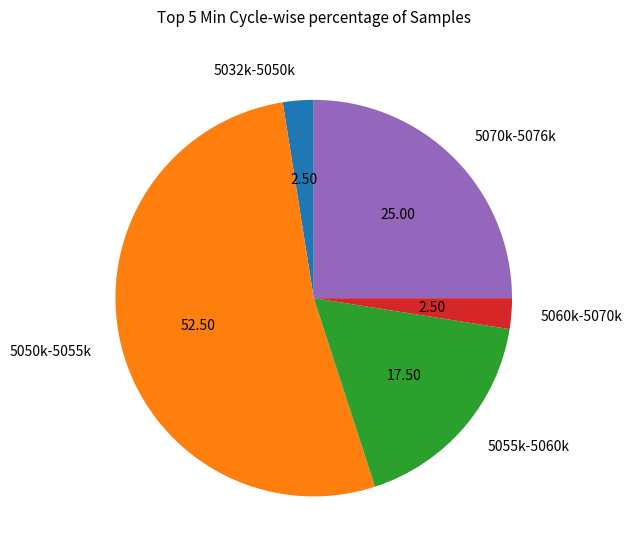

Between 5060k-5070k and 5055k-5060k, which is larger?

5055k-5060k